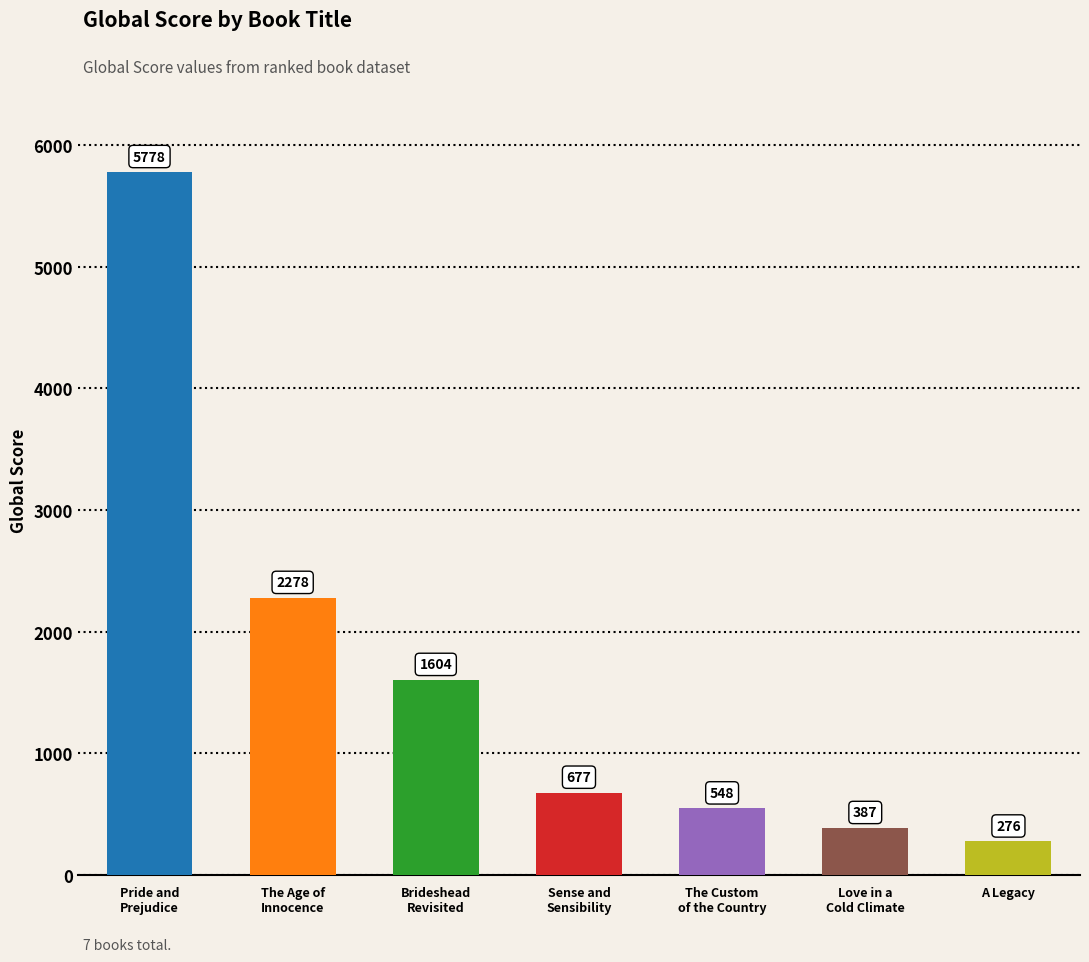

What is the greatest value displayed?

5778